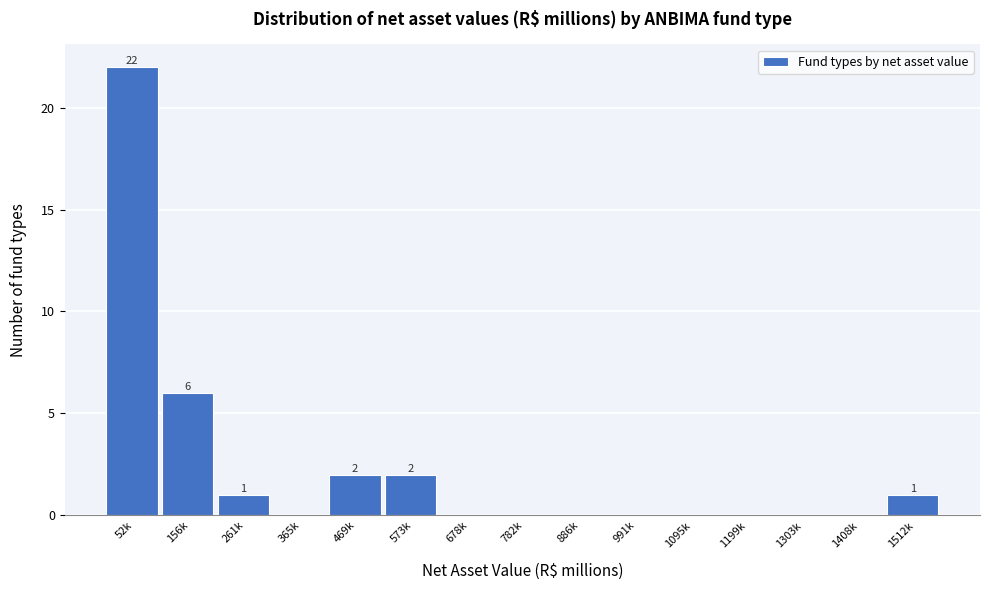

Reading left to right, list all the values displayed in this chart.

52k=22	156k=6	261k=1	365k=0	469k=2	573k=2	678k=0	782k=0	886k=0	991k=0	1095k=0	1199k=0	1303k=0	1408k=0	1512k=1